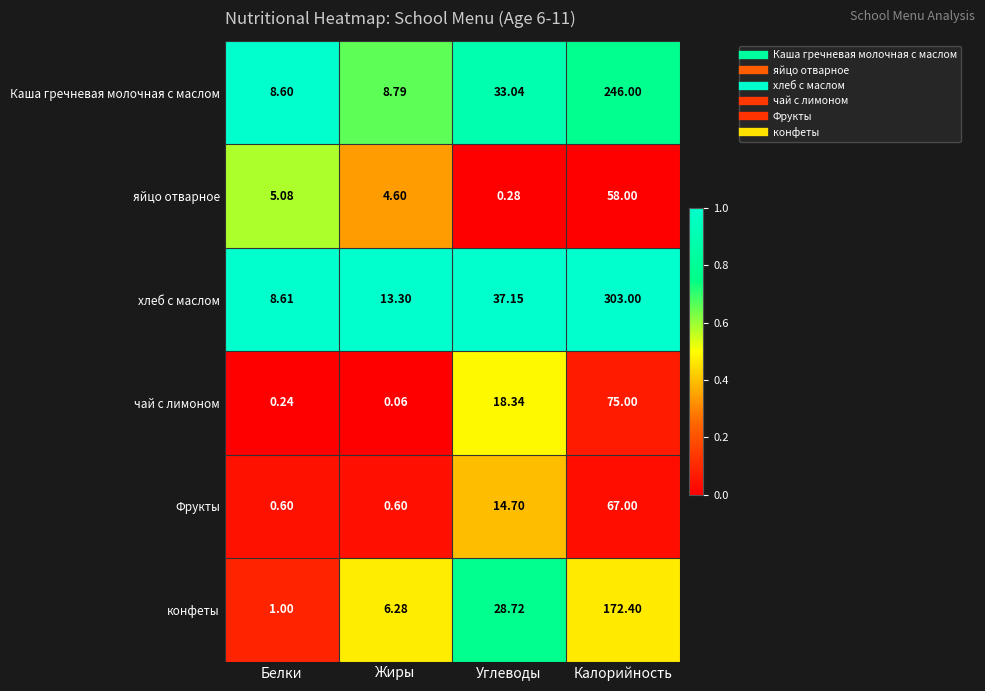

At which category is the sum across all series the highest?

Калорийность